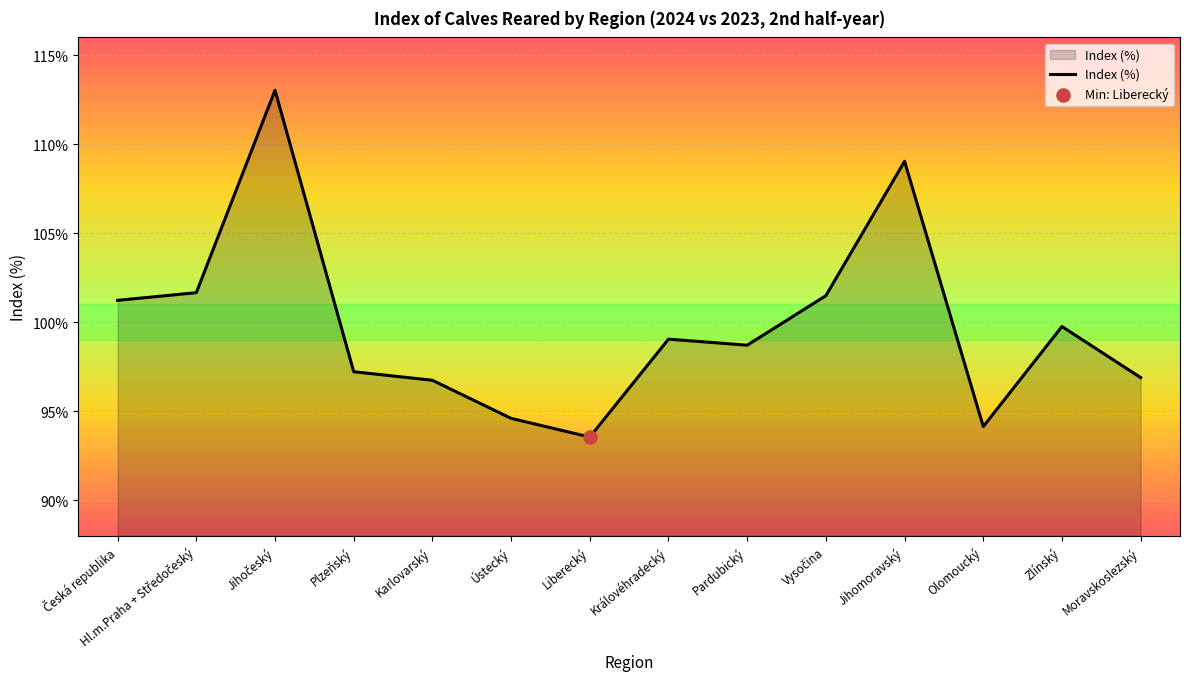

Approximately how many times larger is the value at Královéhradecký compared to Olomoucký?

1.1